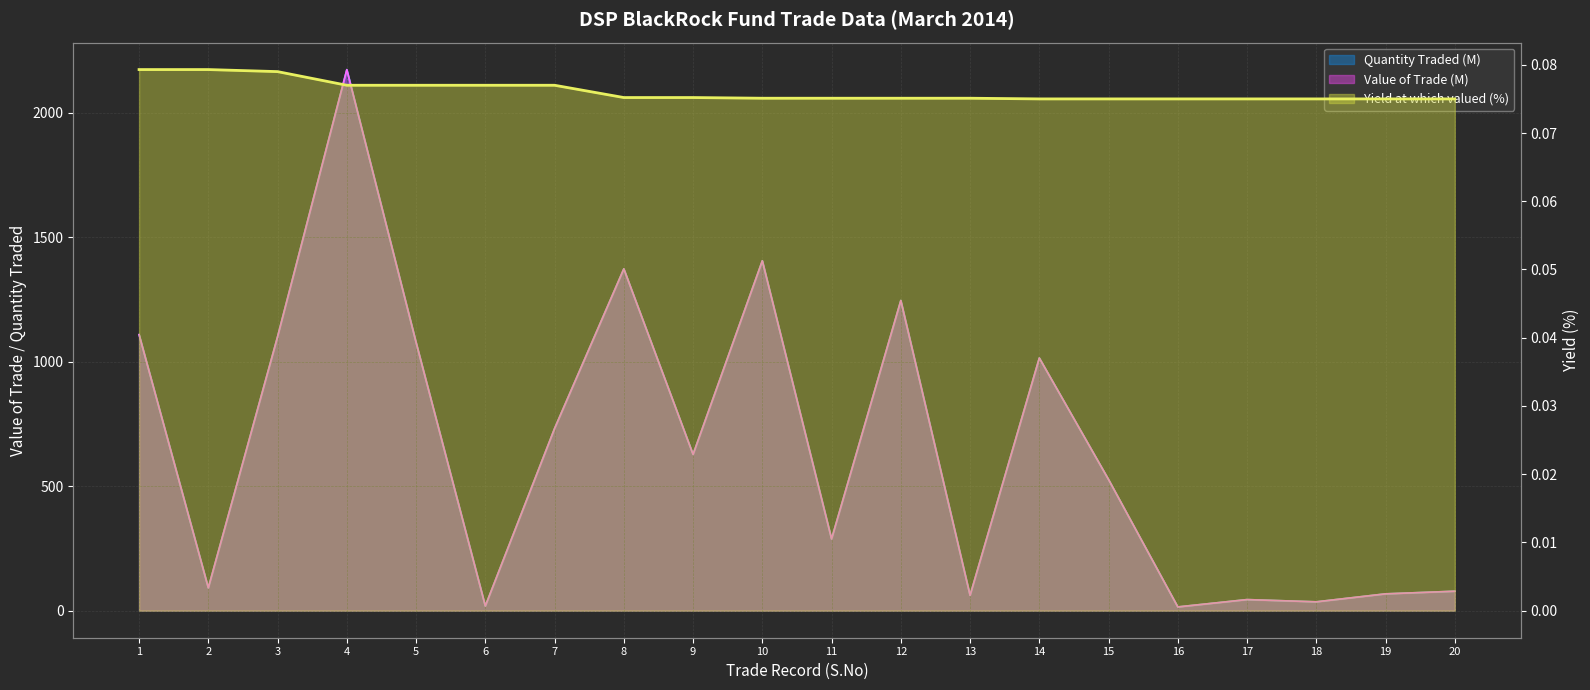

Which category has the lowest value in the Value of the Trade (Cr) series?

16